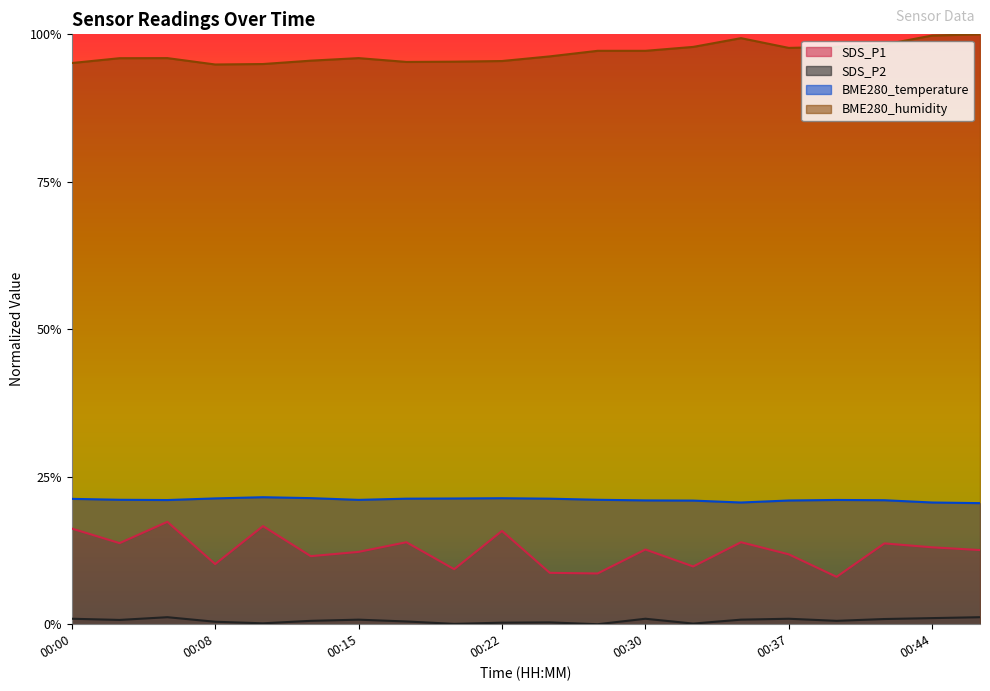

True or false: SDS_P2 and BME280_humidity cross at least once.

False